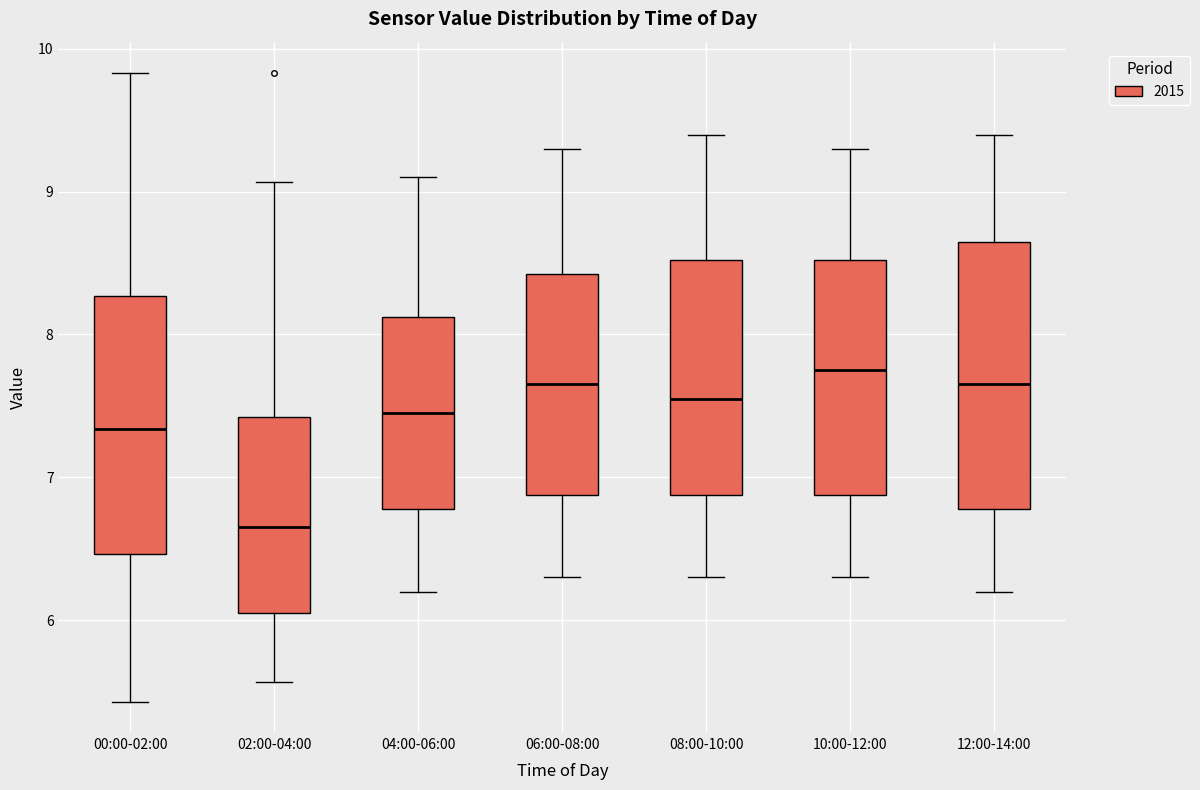

Reading left to right, transcribe this box plot: for each box, give where its median line is, the range the box spans, and where its two whiskers end, as read against the y-axis. The values are not printed on the chart, so give them approximately, as read against the axis.

00:00-02:00: median 7.3, box 6.5 to 8.3, whiskers 5.4 to 9.8
02:00-04:00: median 6.7, box 6.1 to 7.4, whiskers 5.6 to 9.1
04:00-06:00: median 7.5, box 6.8 to 8.1, whiskers 6.2 to 9.1
06:00-08:00: median 7.7, box 6.9 to 8.4, whiskers 6.3 to 9.3
08:00-10:00: median 7.6, box 6.9 to 8.5, whiskers 6.3 to 9.4
10:00-12:00: median 7.8, box 6.9 to 8.5, whiskers 6.3 to 9.3
12:00-14:00: median 7.7, box 6.8 to 8.7, whiskers 6.2 to 9.4